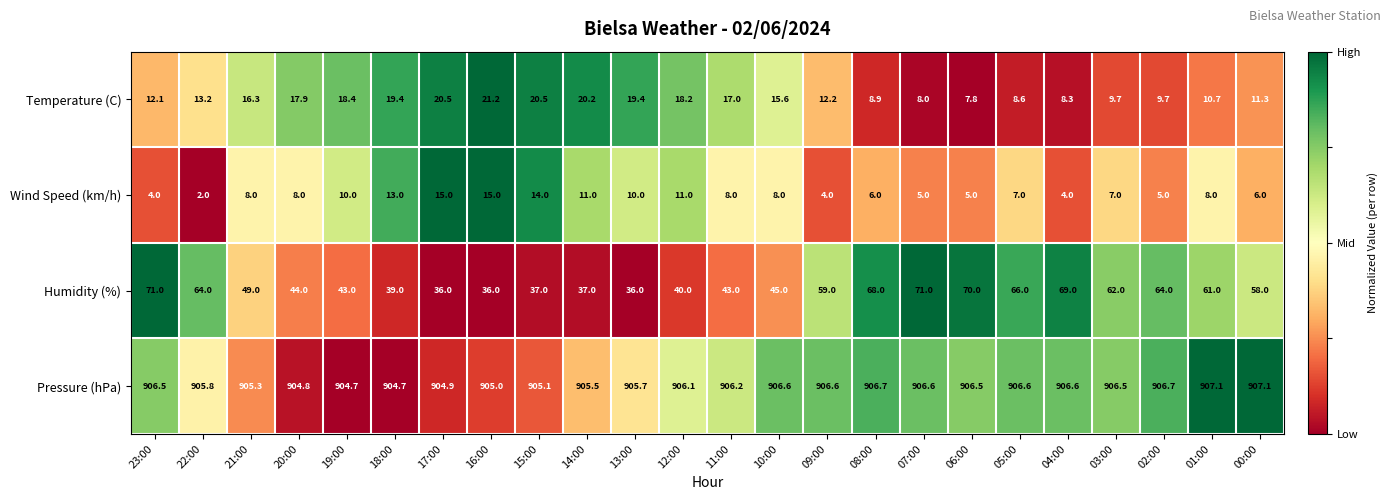

What is the difference between the highest and lowest values at 07:00?

901.6